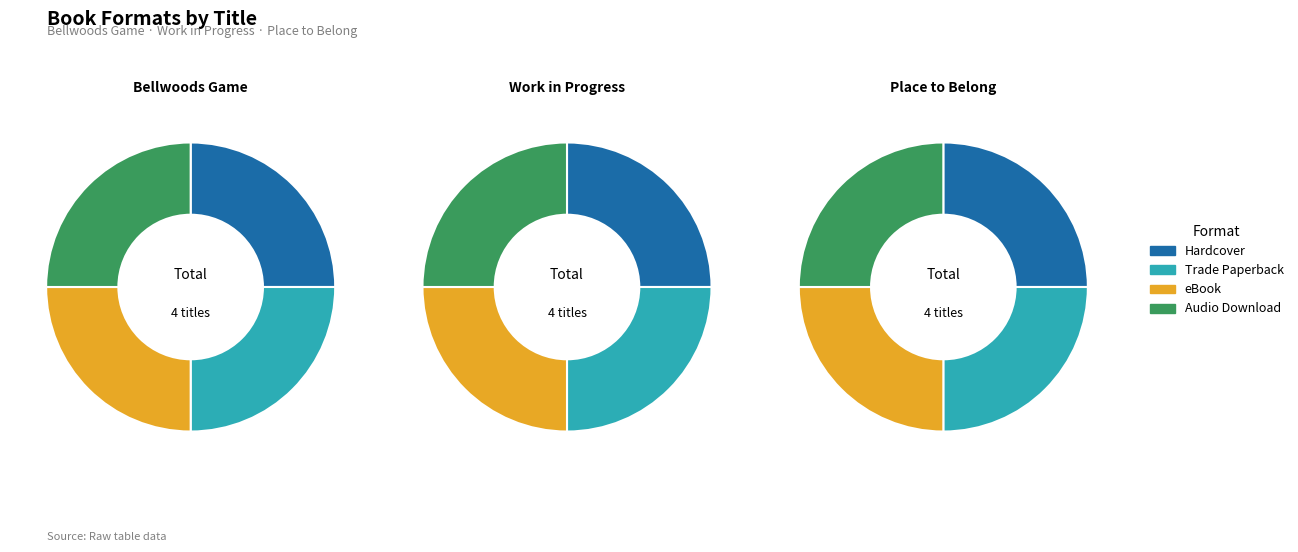

Which series has the widest spread of values?

Hardcover